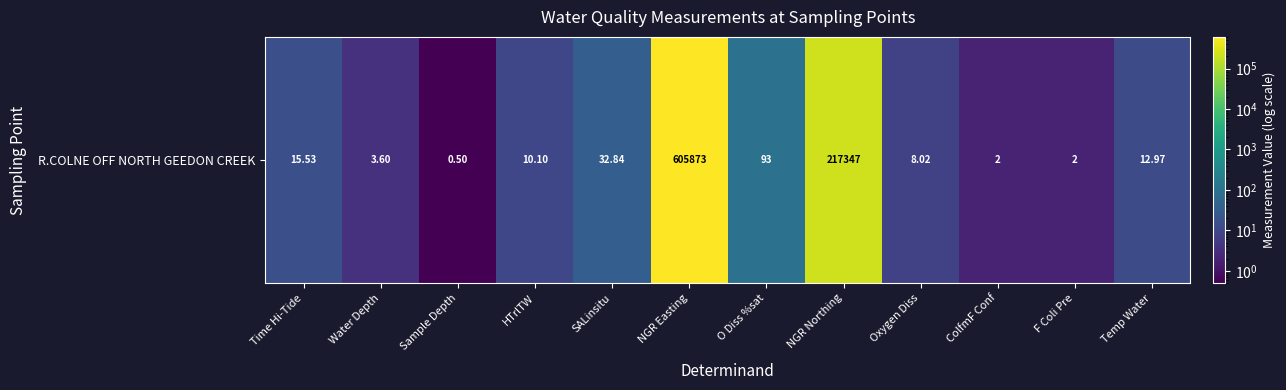

True or false: the data shows 133.8 at O Diss %sat.

False